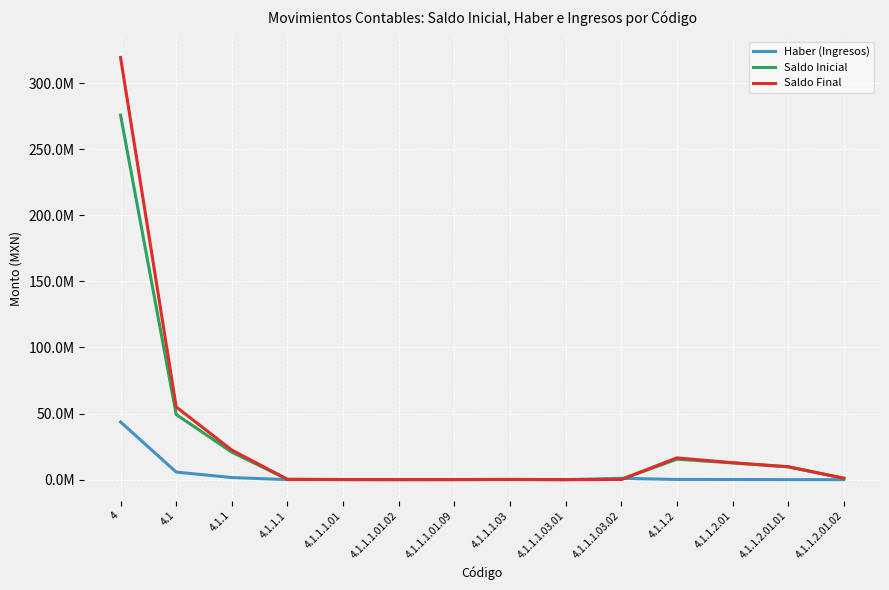

Is it true that Saldo Inicial equals 156020.9 at 4.1.1.1.03?

True